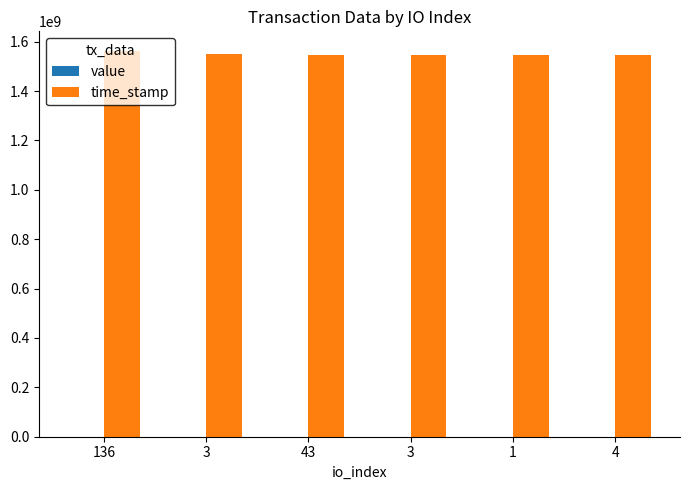

At which category is the sum across all series the highest?

136